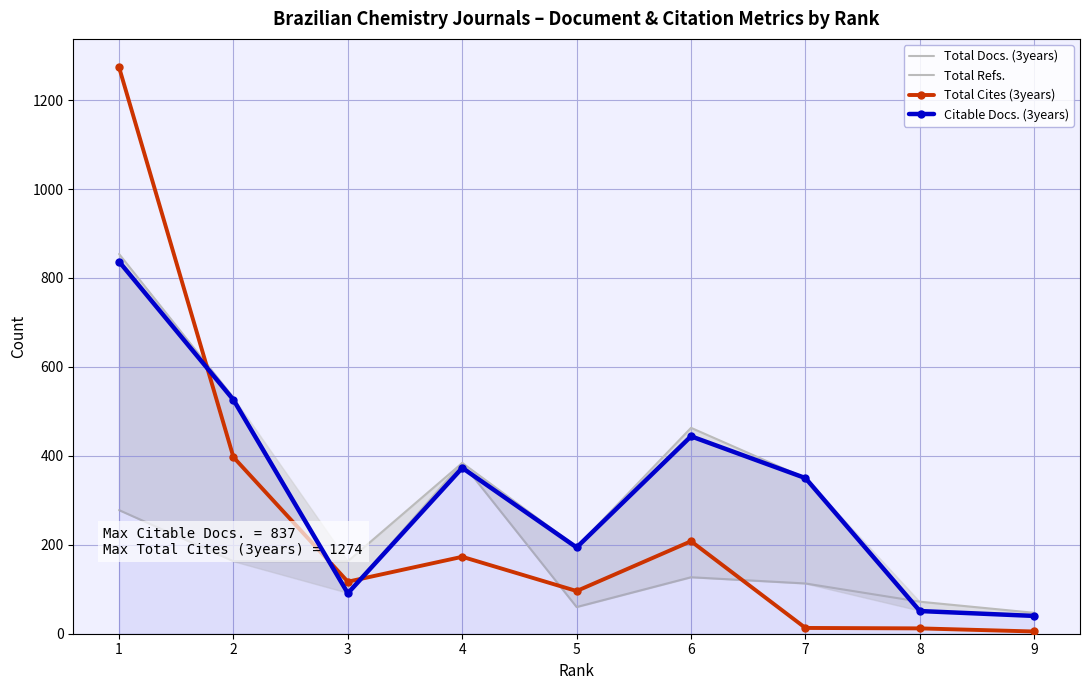

Which series has the largest range (max minus min)?

Total Cites (3years)